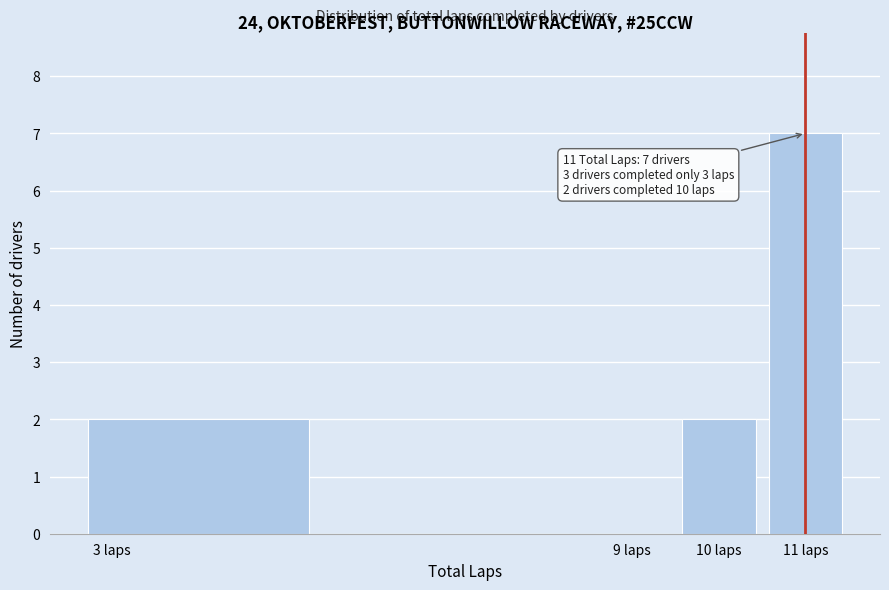

Over which range of the x-axis is the bar tallest?

10.5 to 11.5